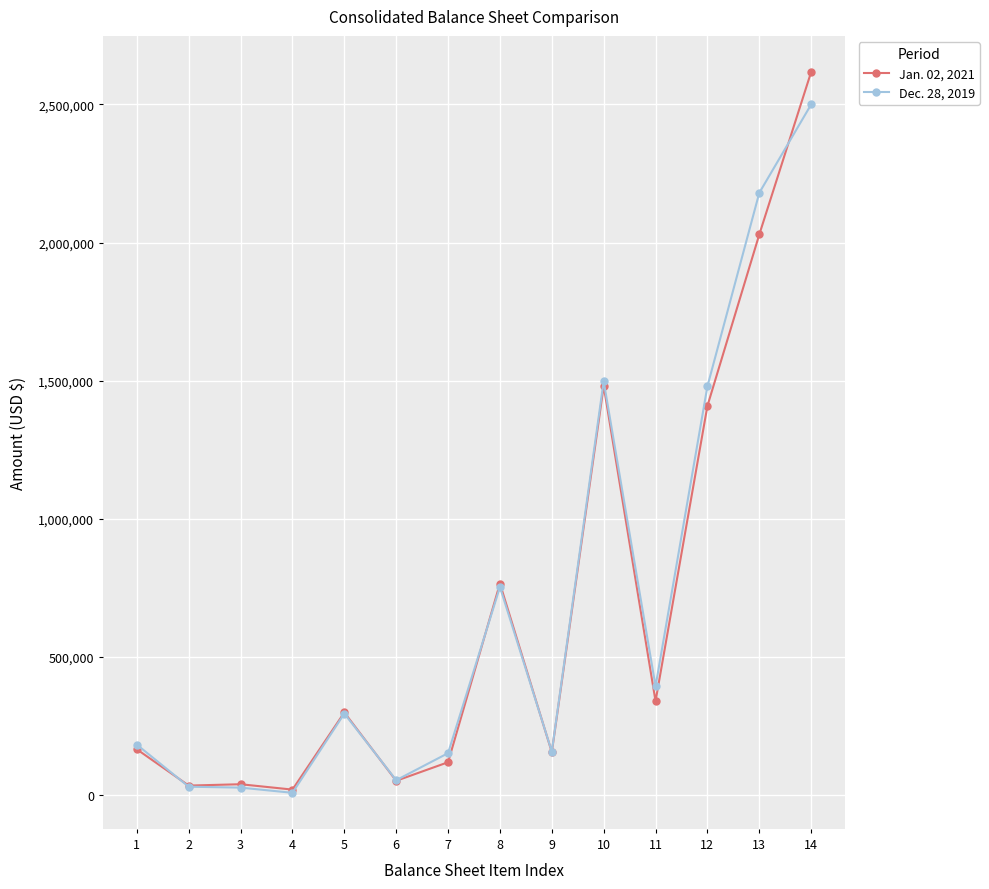

At which category is the sum across all series the highest?

14